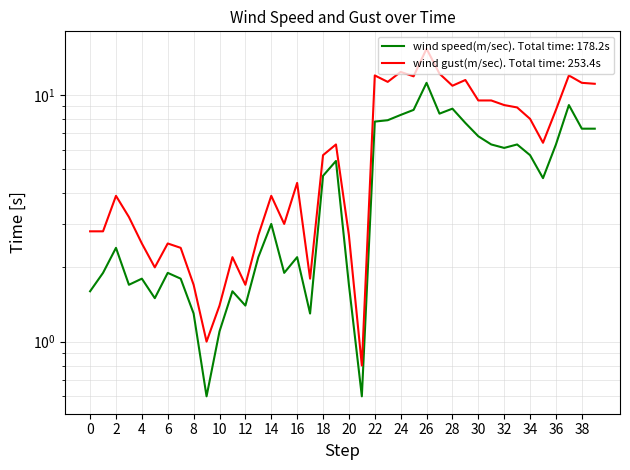

What are all the series names shown in the legend?

wind speed(m/sec), wind gust(m/sec)